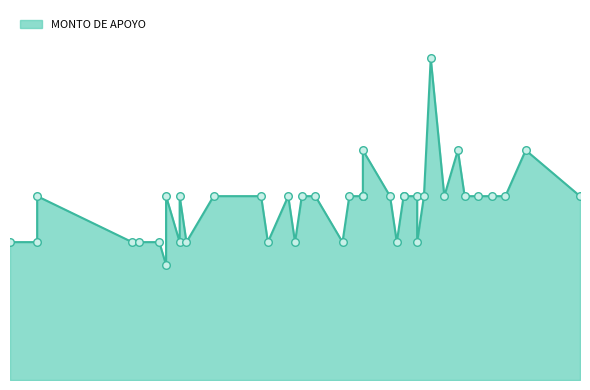

What is the change in value from 35 to 79?

+150